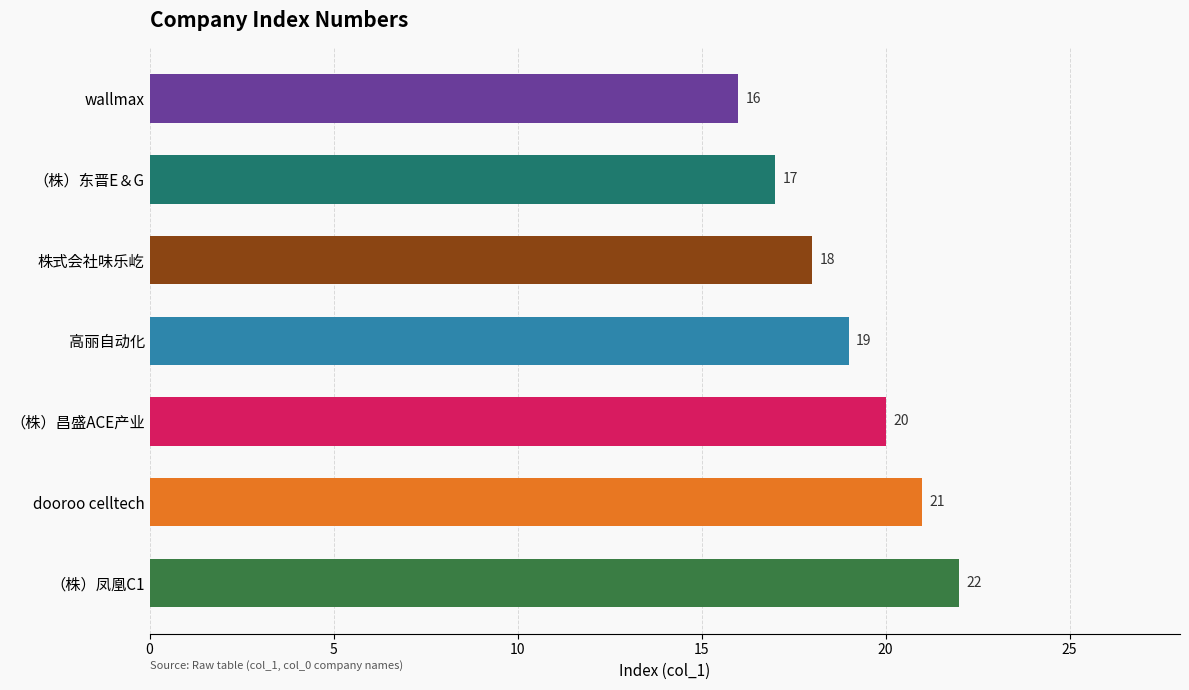

What is the greatest value displayed?

22